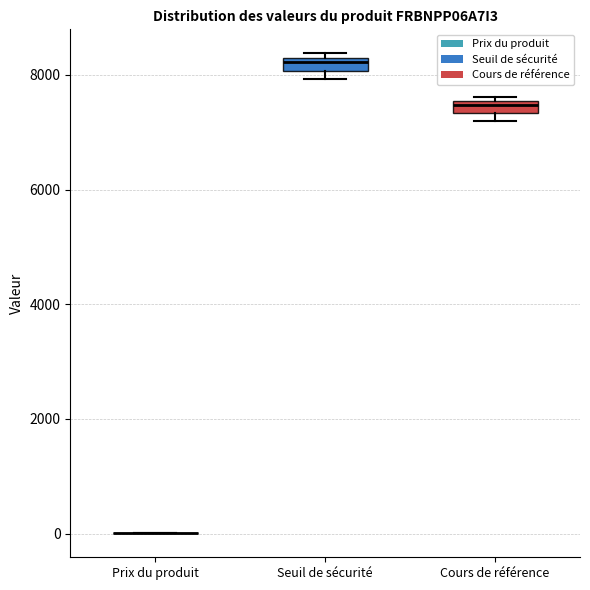

Where is the upper edge of the box for Seuil de sécurité on the y-axis? The values are not printed on the chart, so give them approximately, as read against the axis.

8200